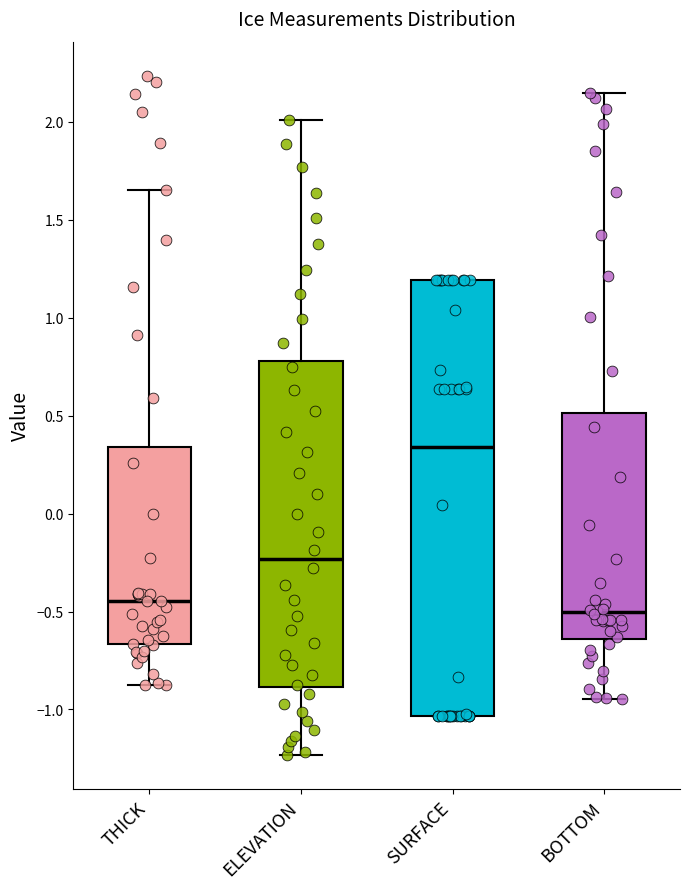

Reading left to right, transcribe this box plot: for each box, give where its median line is, the range the box spans, and where its two whiskers end, as read against the y-axis. The values are not printed on the chart, so give them approximately, as read against the axis.

THICK: median -0.45, box -0.65 to 0.35, whiskers -0.90 to 1.65
ELEVATION: median -0.25, box -0.90 to 0.80, whiskers -1.25 to 2.00
SURFACE: median 0.35, box -1.05 to 1.20, whiskers -1.05 to 1.20
BOTTOM: median -0.50, box -0.65 to 0.50, whiskers -0.95 to 2.15